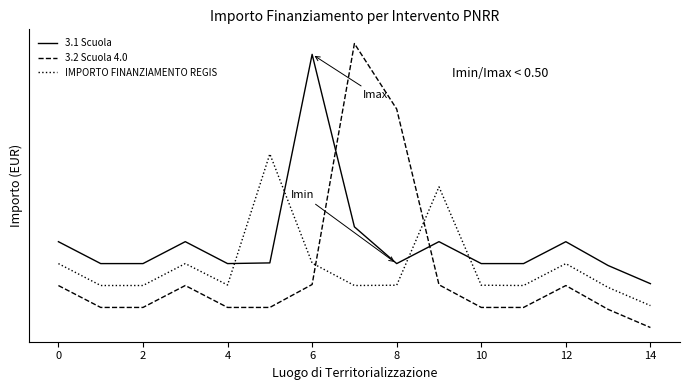

What are all the series names shown in the legend?

3.1 Scuola, 3.2 Scuola 4.0, IMPORTO FINANZIAMENTO REGIS